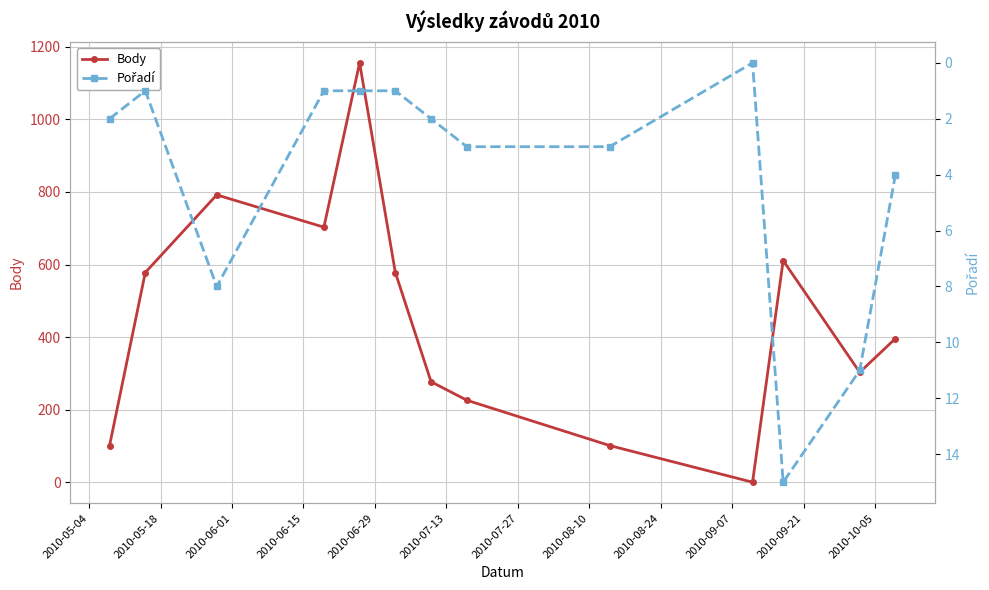

What is the difference between the maximum and minimum values in the Body series?

1156